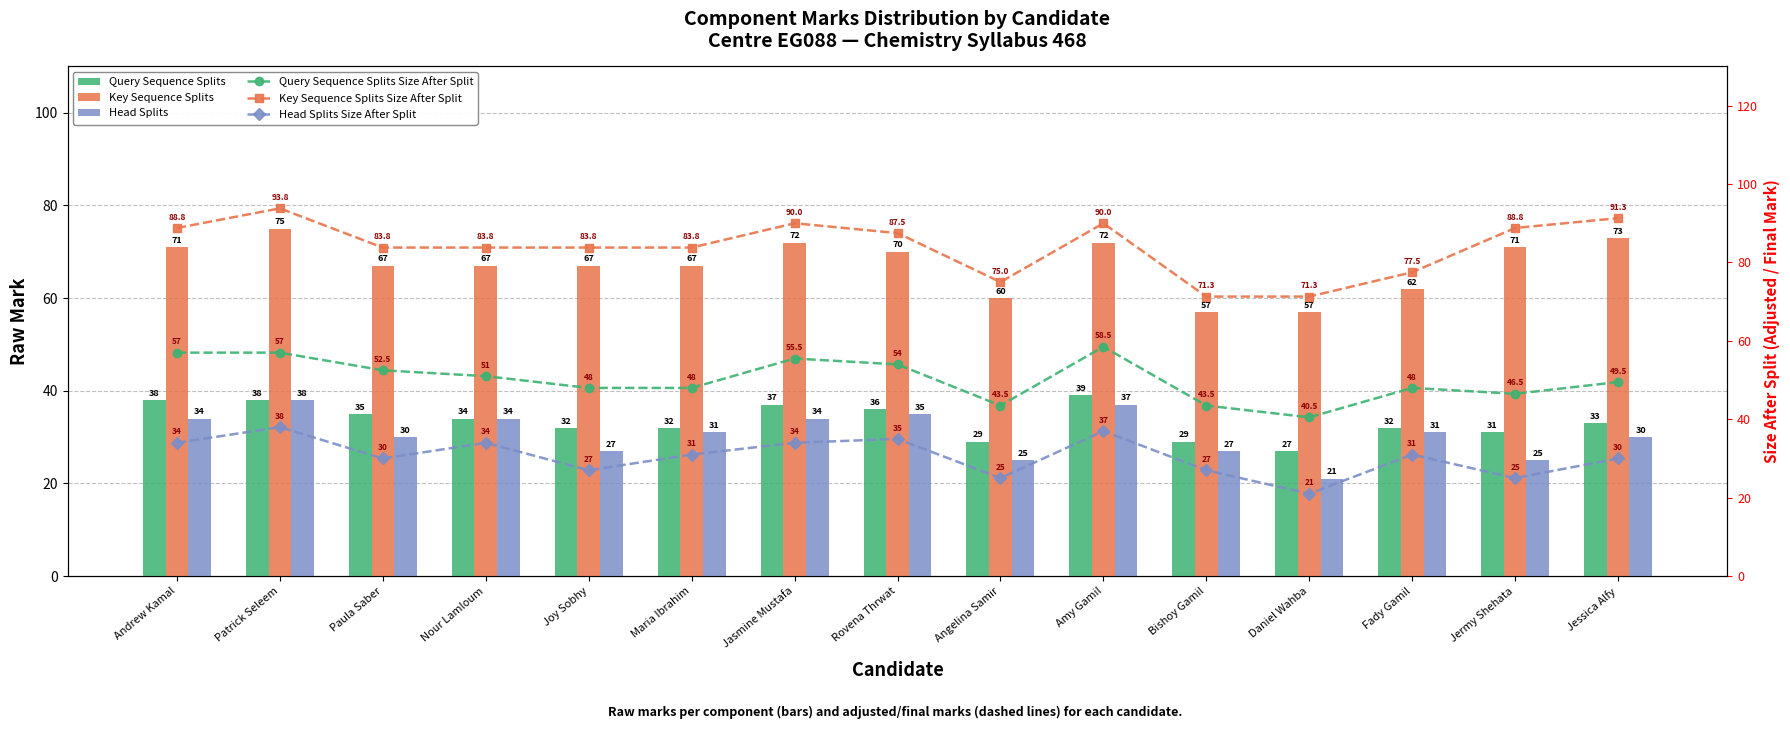

Rank the series at Andrew Kamal from lowest to highest value.

Head Splits, Head Splits Size After Split, Query Sequence Splits, Query Sequence Splits Size After Split, Key Sequence Splits, Key Sequence Splits Size After Split